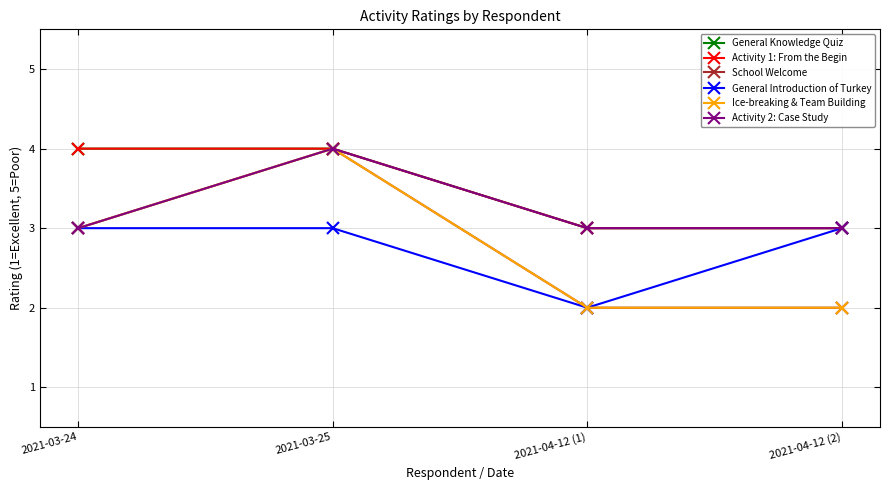

Does the chart have visible grid lines?

Yes